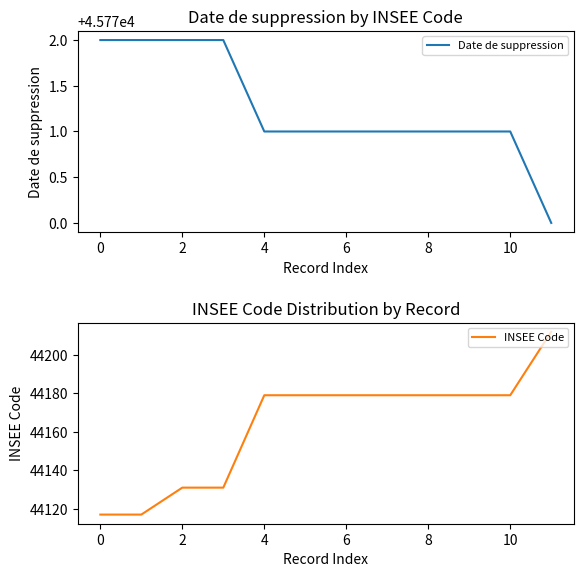

What is the maximum value for Date de suppression?

45772